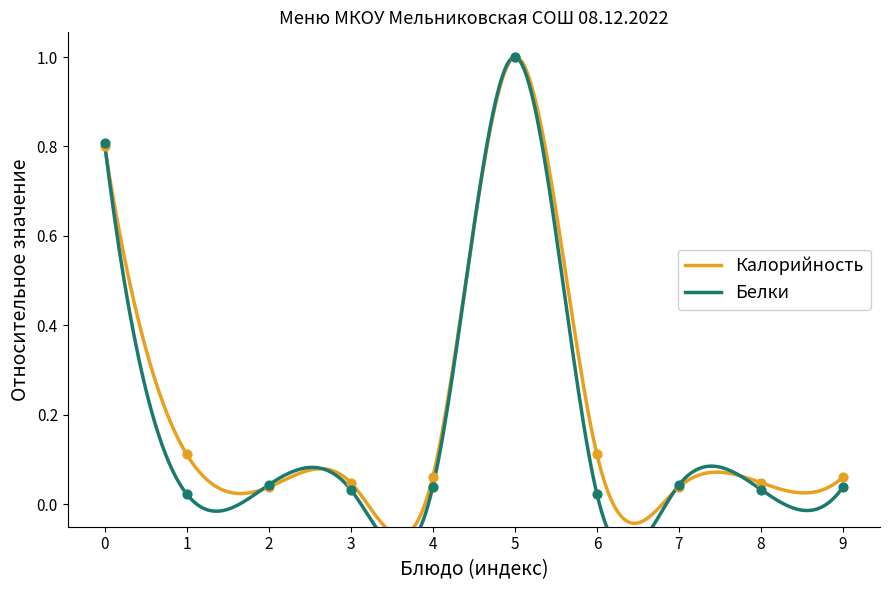

Which series has the largest total across all categories?

Калорийность